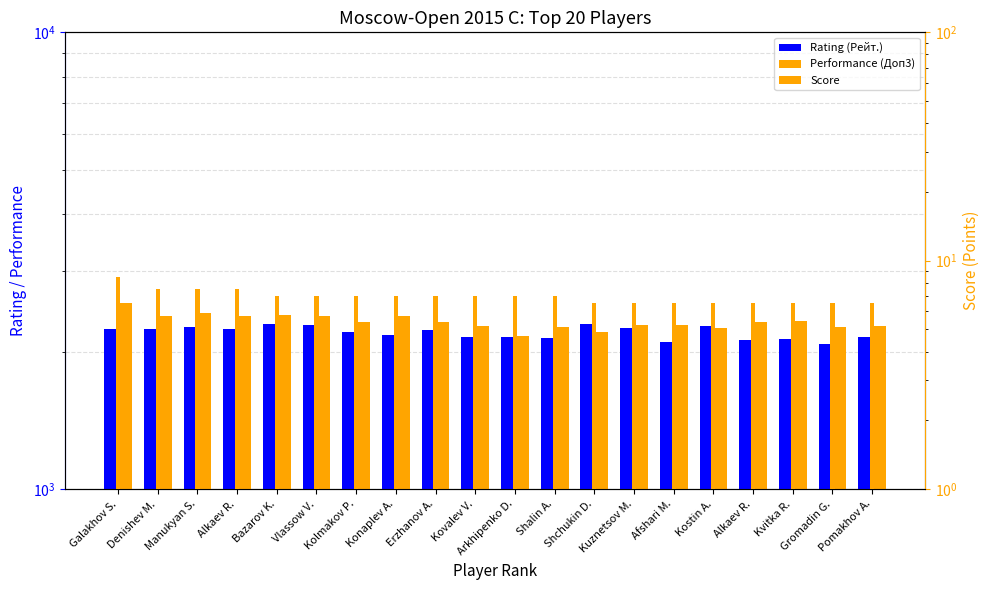

What is the label of the 10th bar from the right?

Arkhipenko D.